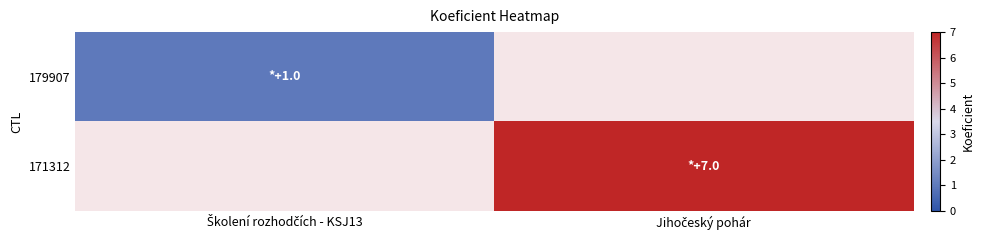

Rank the categories by 179907 value from lowest to highest.

Školení rozhodčích - KSJ13, Jihočeský pohár